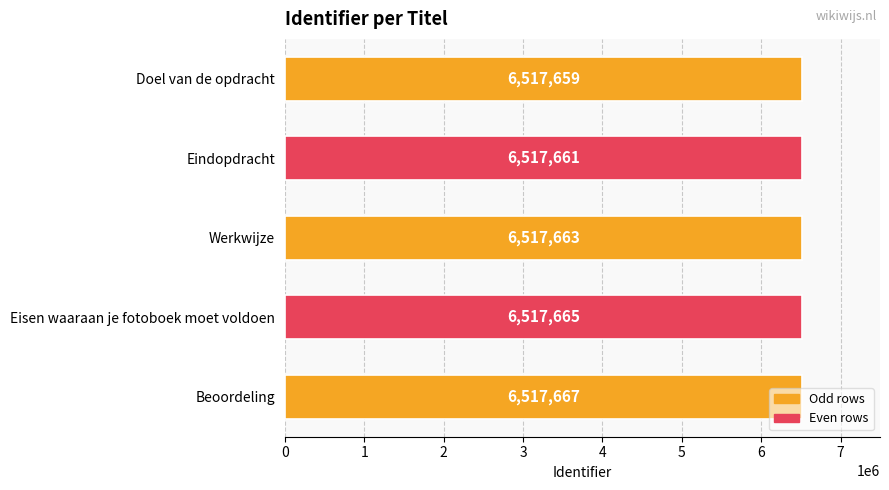

What is the change in value from Doel van de opdracht to Beoordeling?

+8